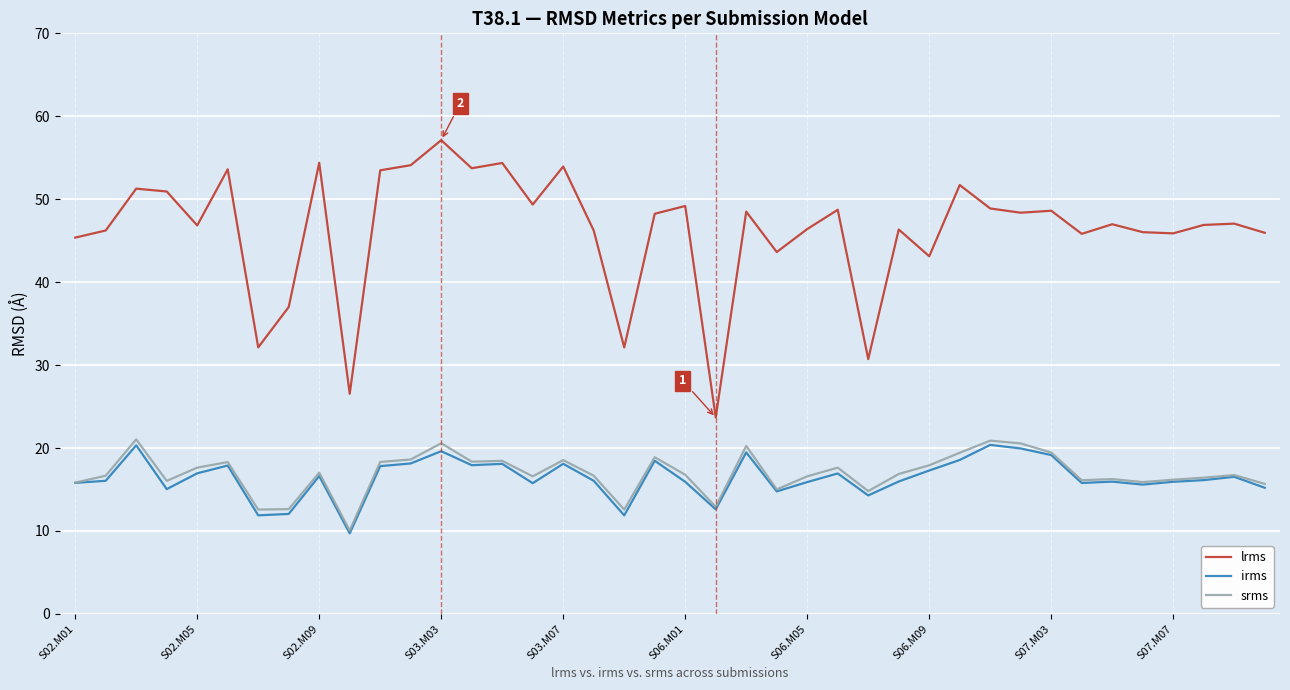

How many series are shown in this chart?

3